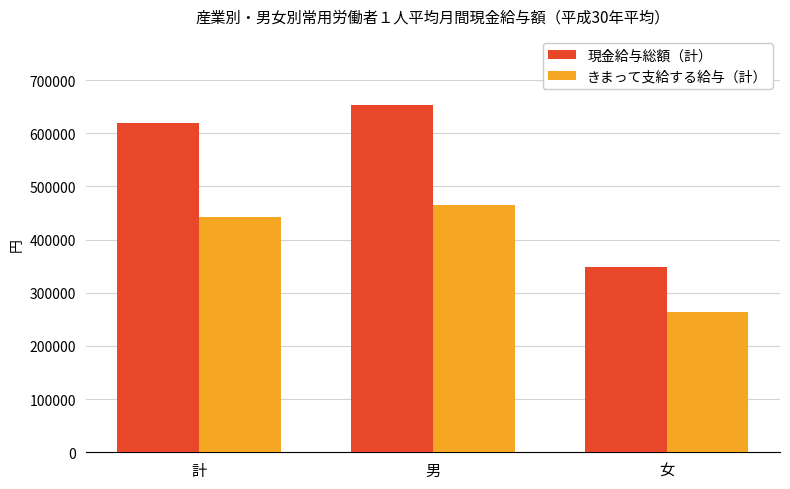

Count the きまって支給する給与（計） values in the range 264148 to 465597.

3